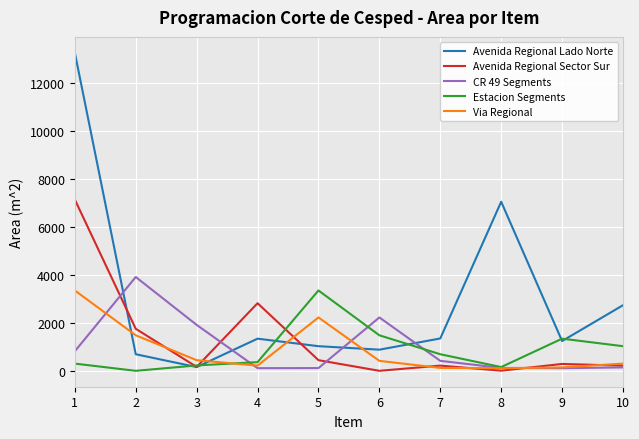

What is the sum of all Avenida Regional Lado Norte values?

29824.3